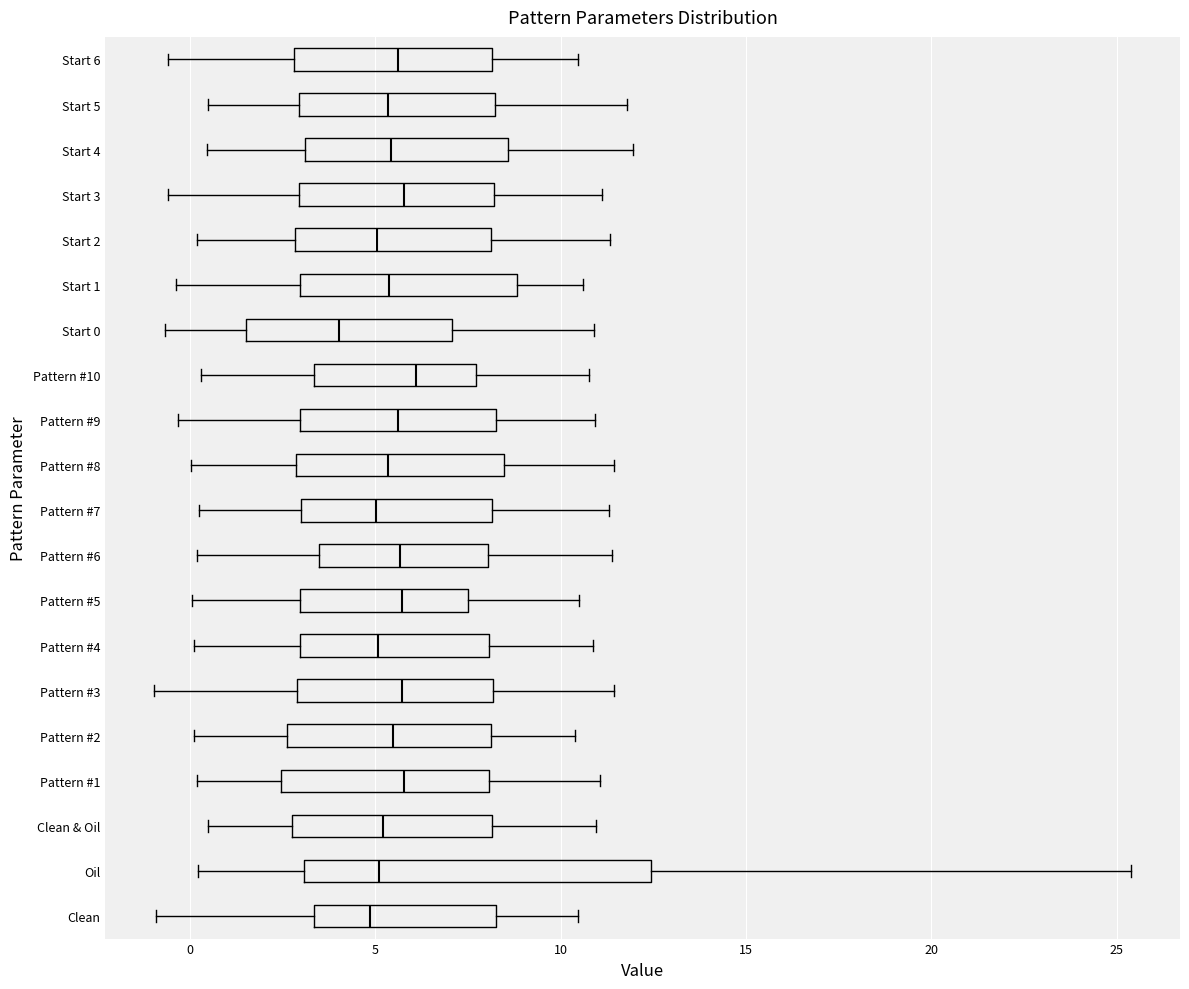

Reading bottom to top, transcribe this box plot: for each box, give where its median line is, the range the box spans, and where its two whiskers end, as read against the x-axis. The values are not printed on the chart, so give them approximately, as read against the axis.

Clean: median 5.0, box 3.5 to 8.5, whiskers -1.0 to 10.5
Oil: median 5.0, box 3.0 to 12.5, whiskers 0.0 to 25.5
Clean & Oil: median 5.0, box 2.5 to 8.0, whiskers 0.5 to 11.0
Pattern #1: median 6.0, box 2.5 to 8.0, whiskers 0.0 to 11.0
Pattern #2: median 5.5, box 2.5 to 8.0, whiskers 0.0 to 10.5
Pattern #3: median 5.5, box 3.0 to 8.0, whiskers -1.0 to 11.5
Pattern #4: median 5.0, box 3.0 to 8.0, whiskers 0.0 to 11.0
Pattern #5: median 5.5, box 3.0 to 7.5, whiskers 0.0 to 10.5
Pattern #6: median 5.5, box 3.5 to 8.0, whiskers 0.0 to 11.5
Pattern #7: median 5.0, box 3.0 to 8.0, whiskers 0.0 to 11.5
Pattern #8: median 5.5, box 3.0 to 8.5, whiskers 0.0 to 11.5
Pattern #9: median 5.5, box 3.0 to 8.5, whiskers -0.5 to 11.0
Pattern #10: median 6.0, box 3.5 to 7.5, whiskers 0.5 to 11.0
Start 0: median 4.0, box 1.5 to 7.0, whiskers -0.5 to 11.0
Start 1: median 5.5, box 3.0 to 9.0, whiskers -0.5 to 10.5
Start 2: median 5.0, box 3.0 to 8.0, whiskers 0.0 to 11.5
Start 3: median 6.0, box 3.0 to 8.0, whiskers -0.5 to 11.0
Start 4: median 5.5, box 3.0 to 8.5, whiskers 0.5 to 12.0
Start 5: median 5.5, box 3.0 to 8.0, whiskers 0.5 to 12.0
Start 6: median 5.5, box 3.0 to 8.0, whiskers -0.5 to 10.5